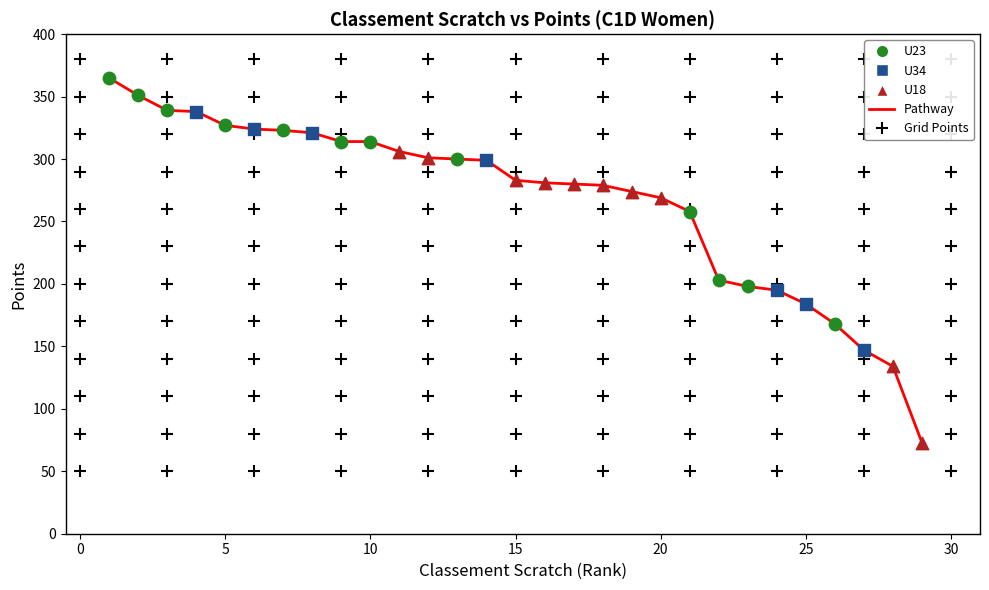

What is the maximum value shown in the chart?

365